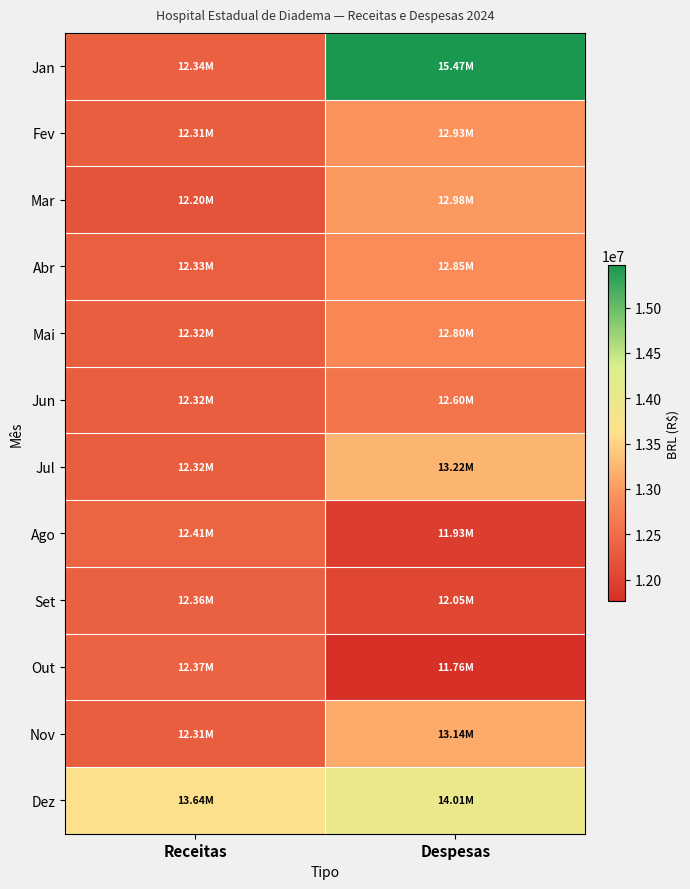

Reading right to left, what are all the values shown in this chart?

Jan: Despesas=15465312.1	Receitas=12344277.7
Fev: Despesas=12931828.4	Receitas=12312119.3
Mar: Despesas=12978542.6	Receitas=12197031.9
Abr: Despesas=12852776.5	Receitas=12333560.9
Mai: Despesas=12797707.8	Receitas=12321503.8
Jun: Despesas=12599892.8	Receitas=12321269.9
Jul: Despesas=13223554.9	Receitas=12315124.7
Ago: Despesas=11934749.4	Receitas=12412077.4
Set: Despesas=12045001.5	Receitas=12363745.5
Out: Despesas=11762410.7	Receitas=12373867.3
Nov: Despesas=13139055.3	Receitas=12312567.4
Dez: Despesas=14006704.8	Receitas=13641837.3